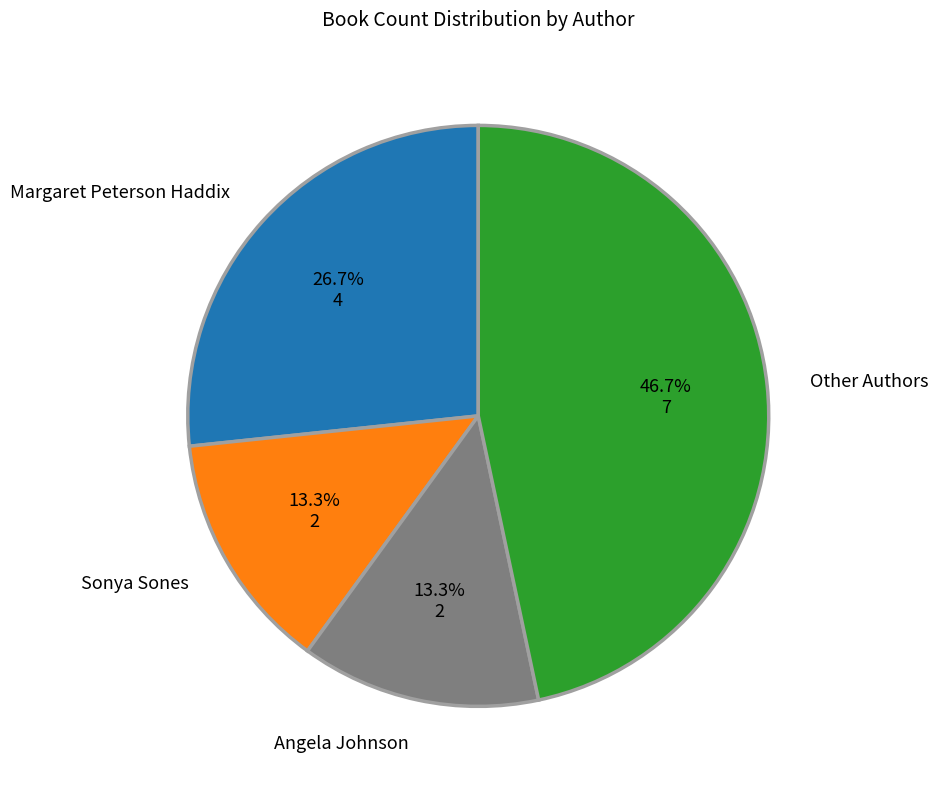

Does any single category account for the majority?

No